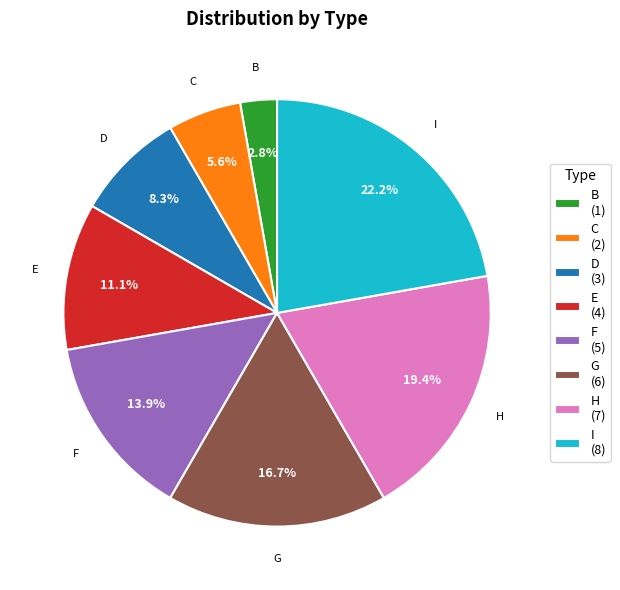

What portion of the pie excludes I (8)?

77.8%